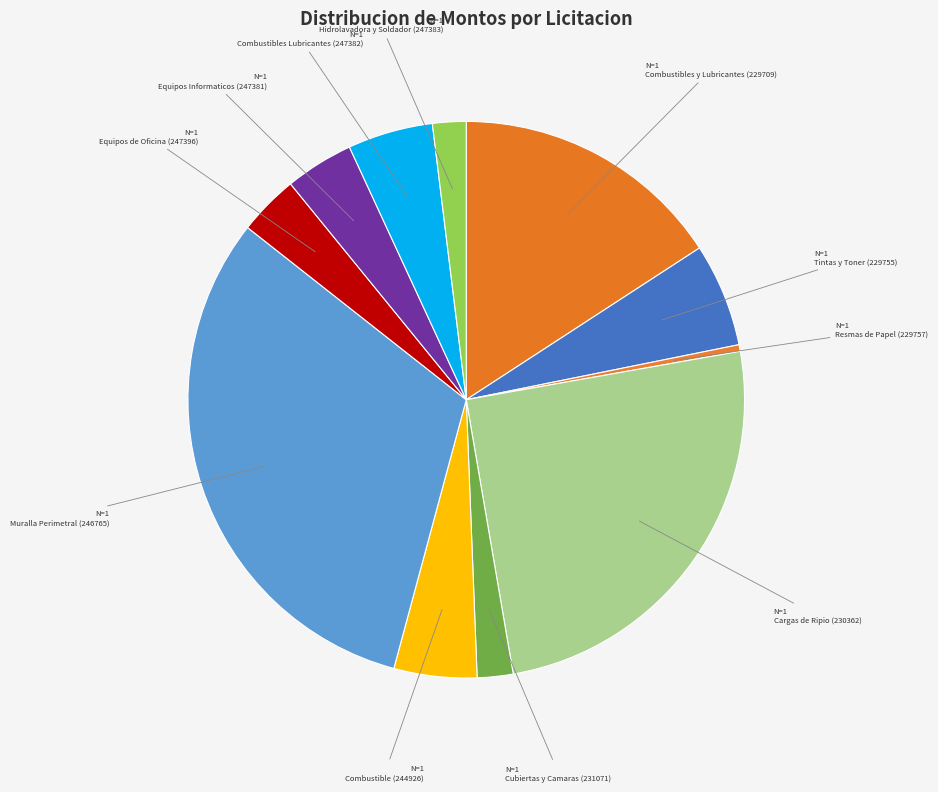

True or false: Resmas de Papel (229757) accounts for 1% of the total.

False